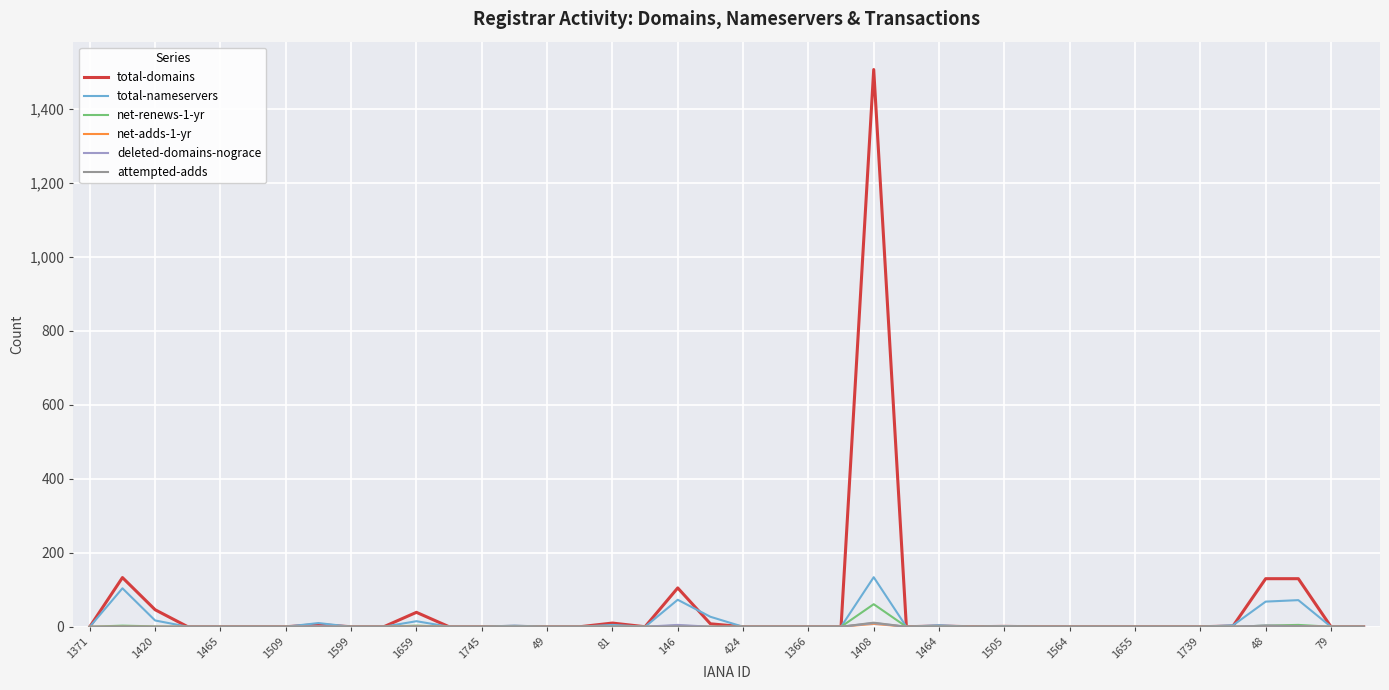

Which series has the widest spread of values?

total-domains